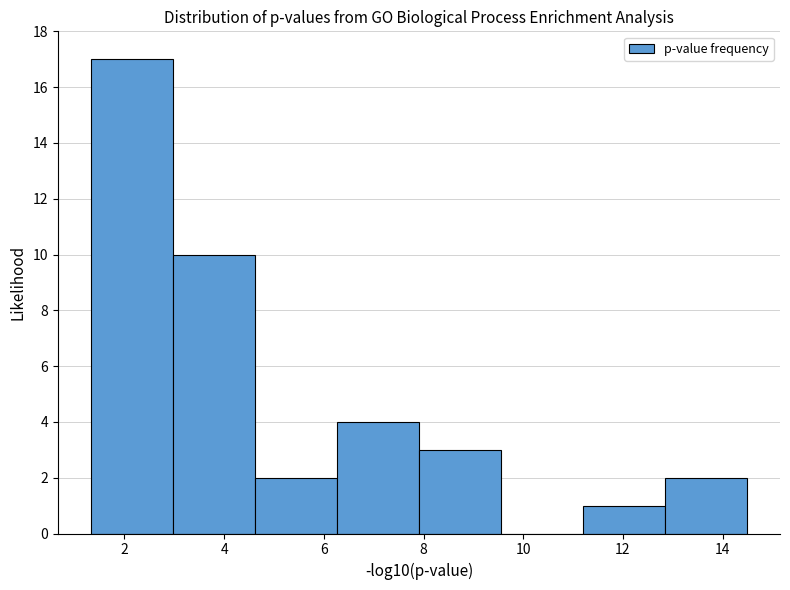

Reading left to right, transcribe this chart: for each bar, give the range it covers on the x-axis and its height. Neither the bar edges nor the heights are printed on the chart, so give them approximately, as read against the axes.

1.4 to 3.0: 17
3.0 to 4.6: 10
4.6 to 6.2: 2
6.2 to 8.0: 4
8.0 to 9.6: 3
9.6 to 11.2: 0
11.2 to 12.8: 1
12.8 to 14.4: 2